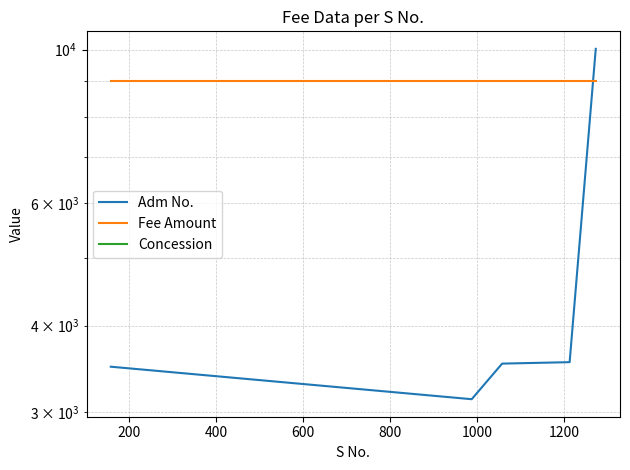

How many lines are shown in the chart?

3